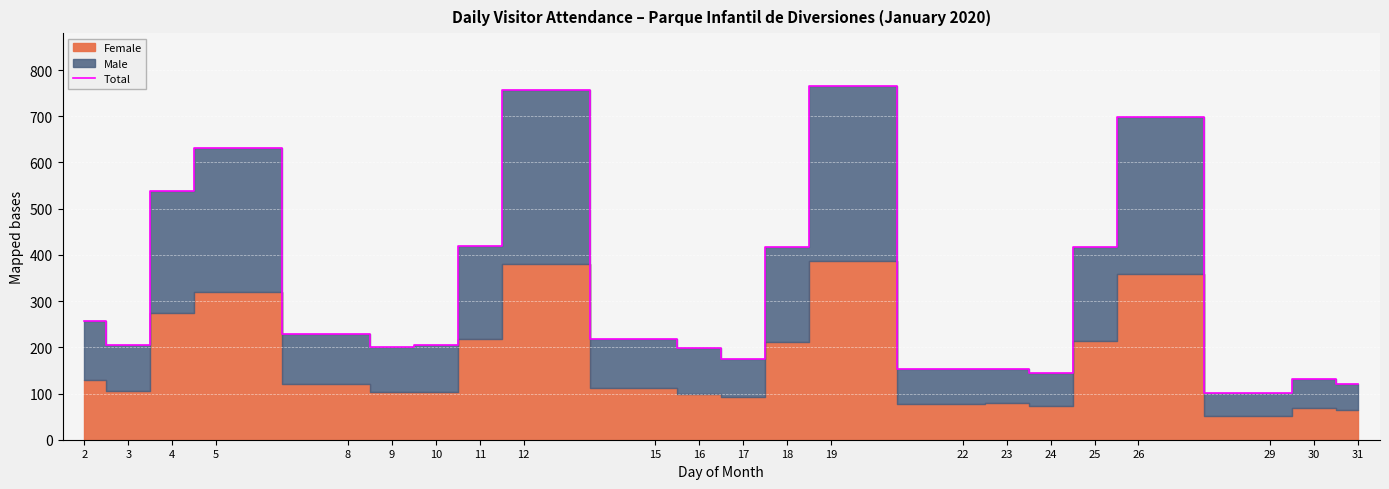

The value at 23 is 153. True or false?

True